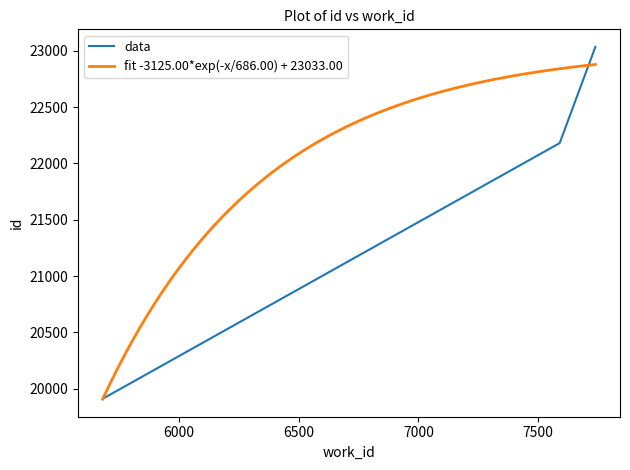

What is the minimum value for fit -3125.00*exp(-x/686.00) + 23033.00?

19908.0